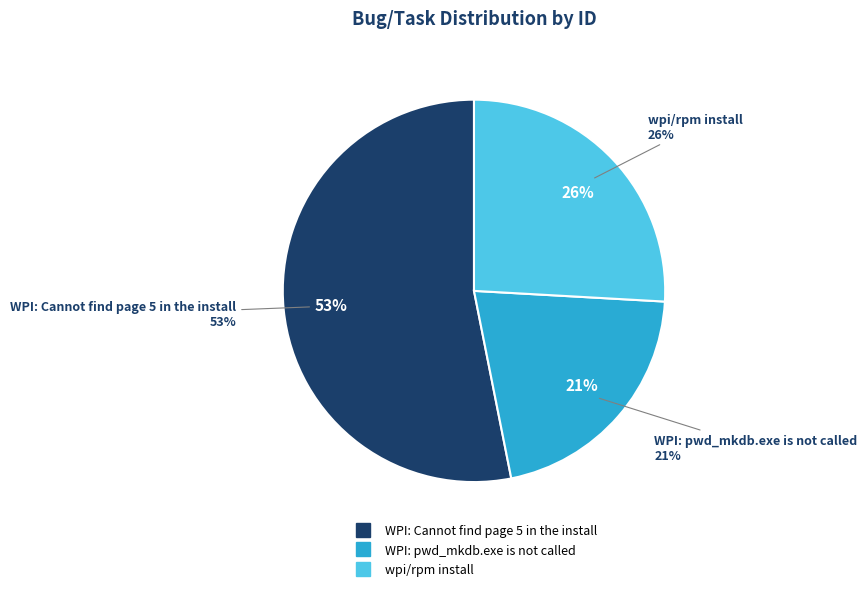

The WPI: pwd_mkdb.exe is not called slice represents 21% of the pie. True or false?

True